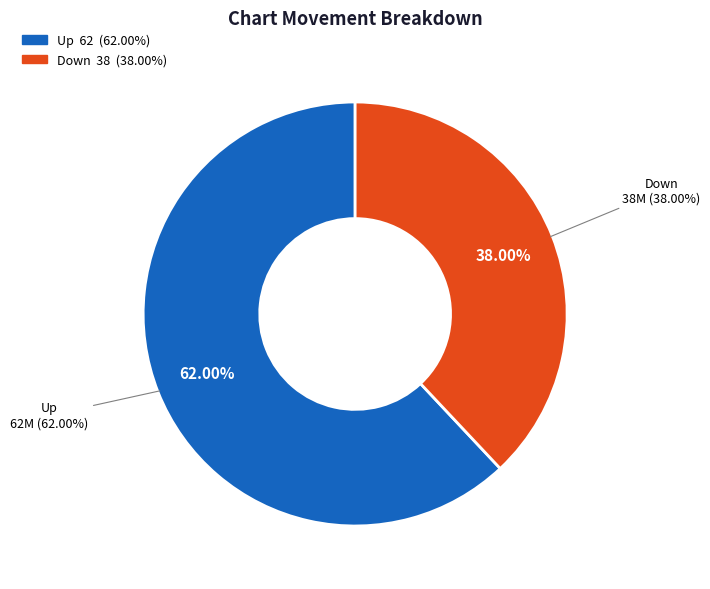

How many segments does this pie chart have?

2